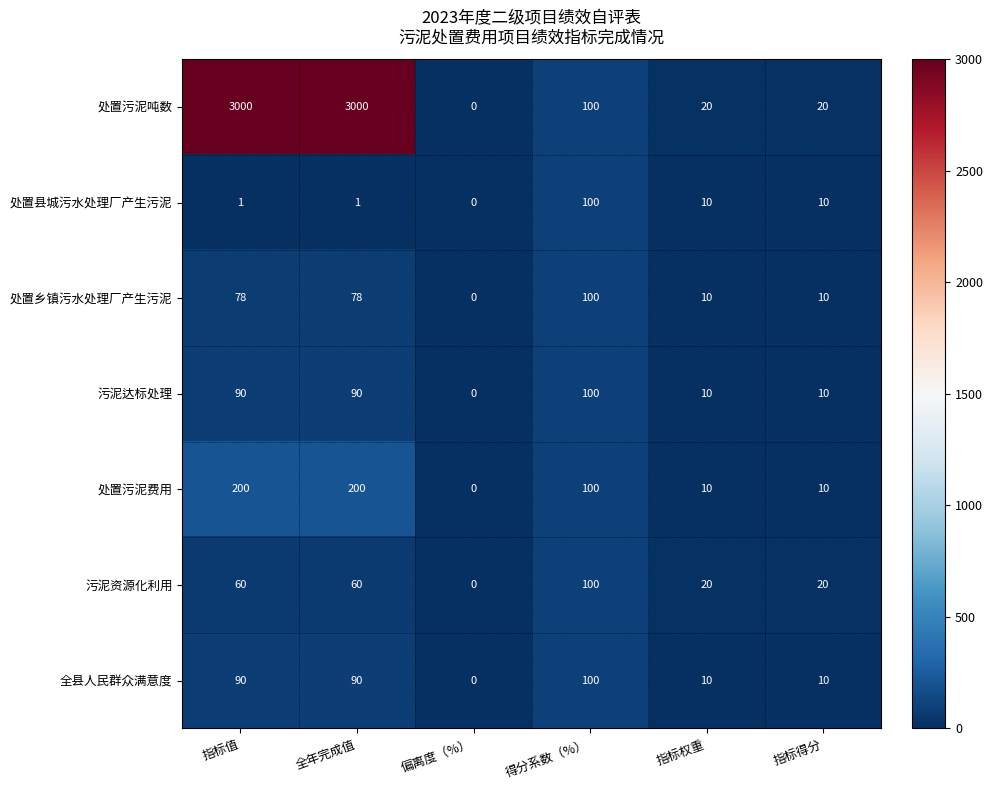

At which label is 处置污泥费用 closest to 100?

得分系数（%）